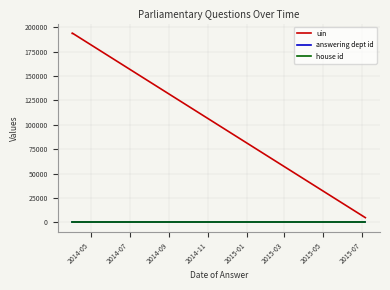

What is the sum of all answering dept id values?

33